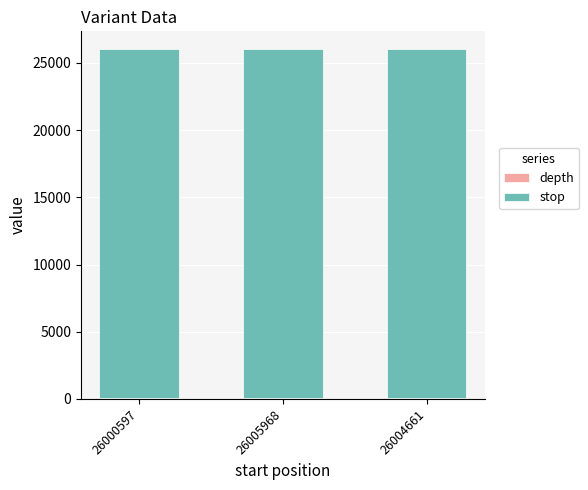

The stop series shows 26000.6 at 26000597. True or false?

True